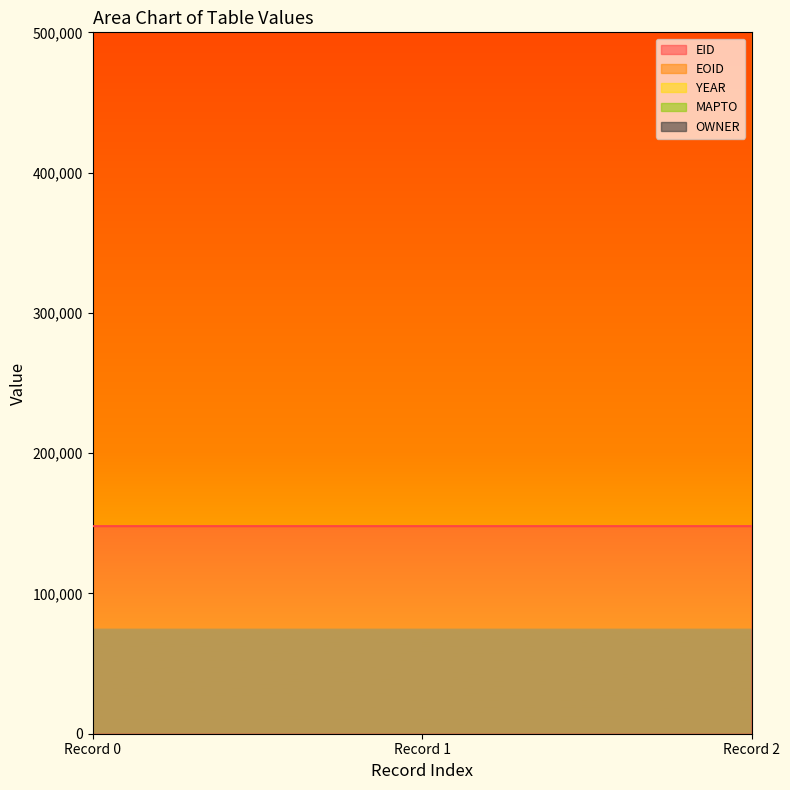

True or false: EID has a value of 78447 at Record 0.

False